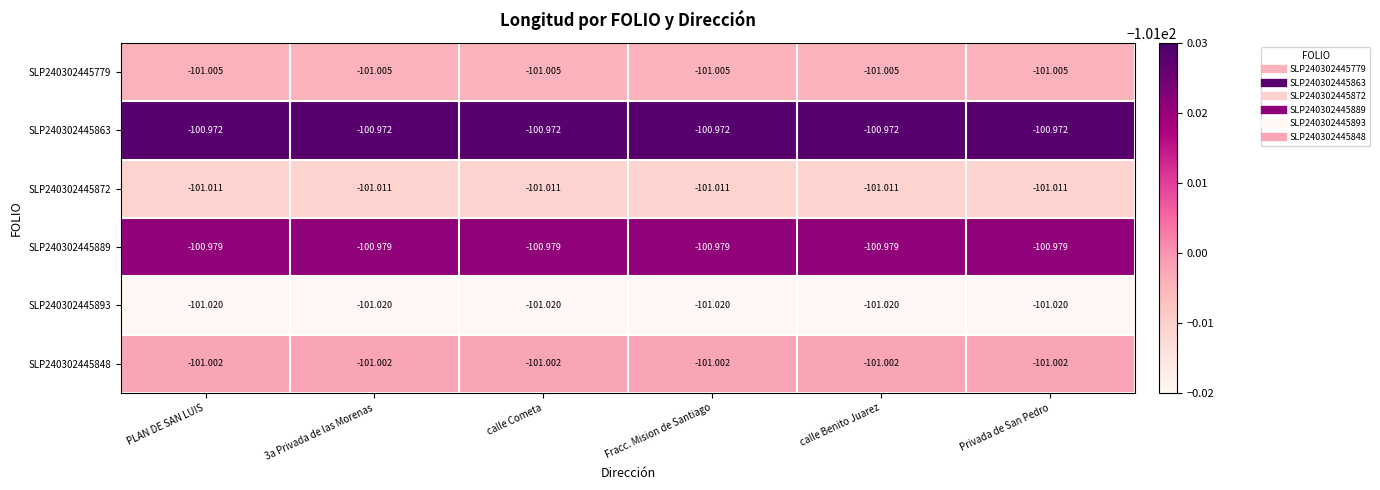

Is the value of SLP240302445889 at Fracc. Mision de Santiago greater than the value of SLP240302445779 at Privada de San Pedro?

Yes